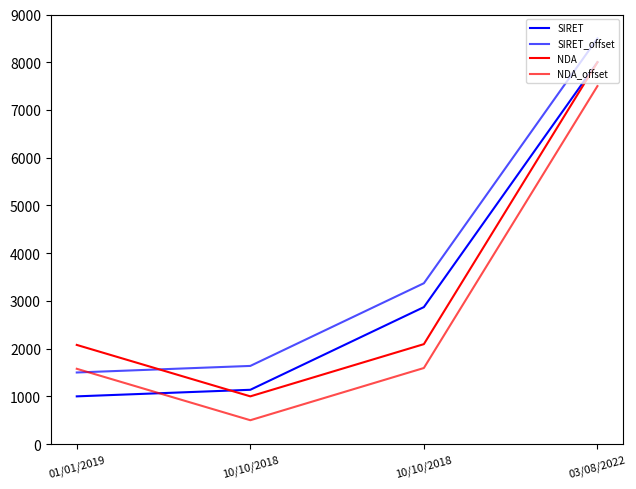

Does the chart display data point markers on the line(s)?

No